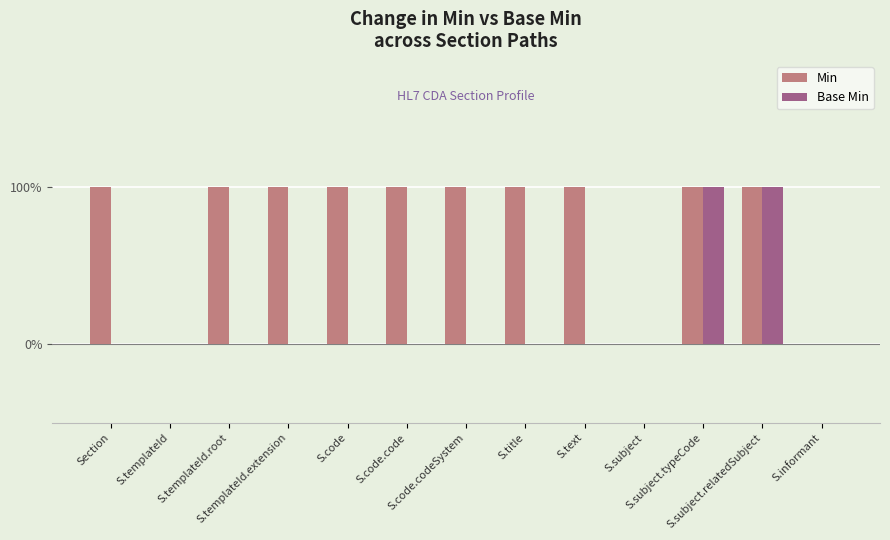

What is the greatest value displayed?

1